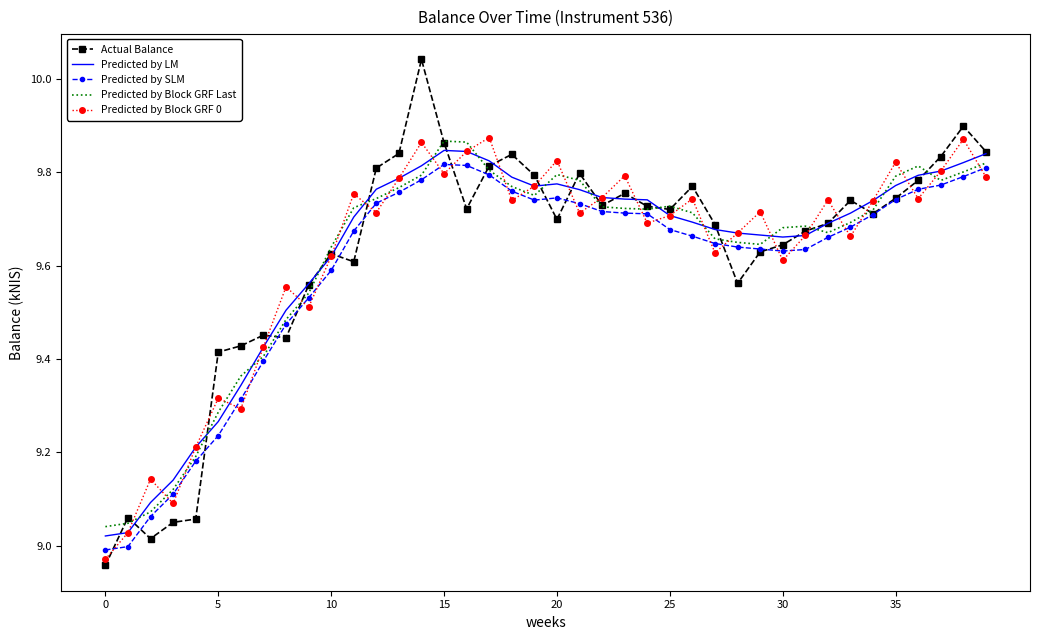

Which series has the widest spread of values?

Actual Balance